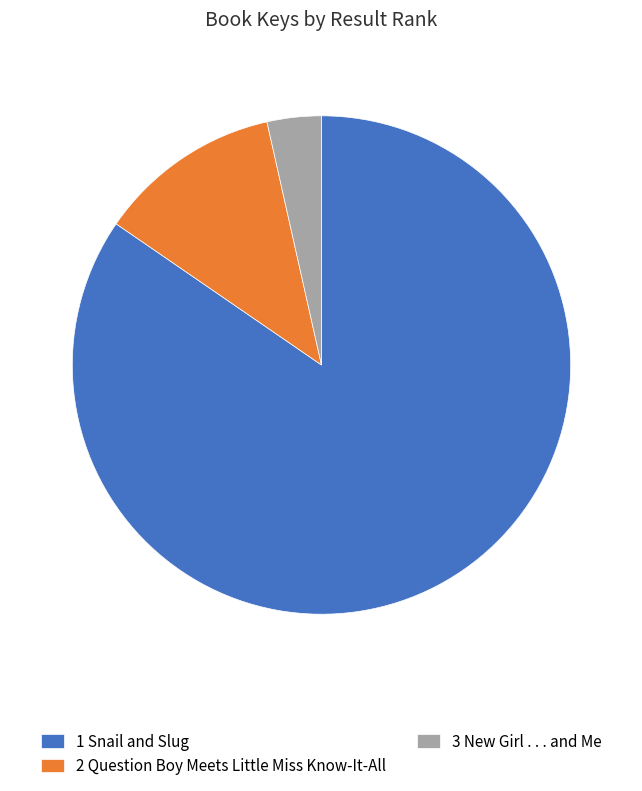

Is there a majority slice in this chart?

Yes